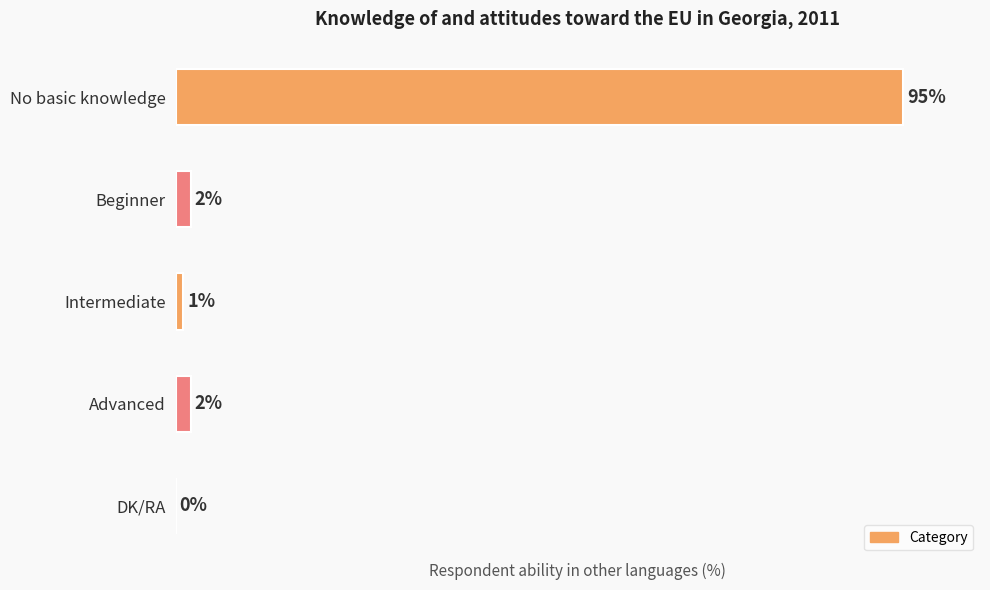

Between Advanced and Intermediate, which is larger?

Advanced